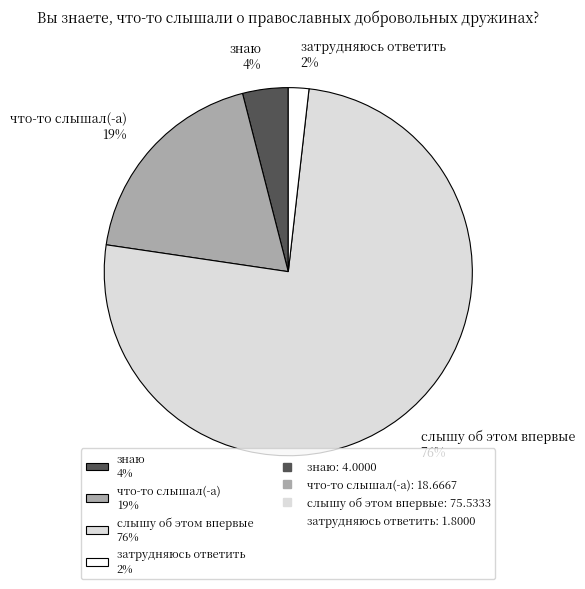

Do слышу об этом впервые 76% and знаю 4% together represent more than half of the pie?

Yes